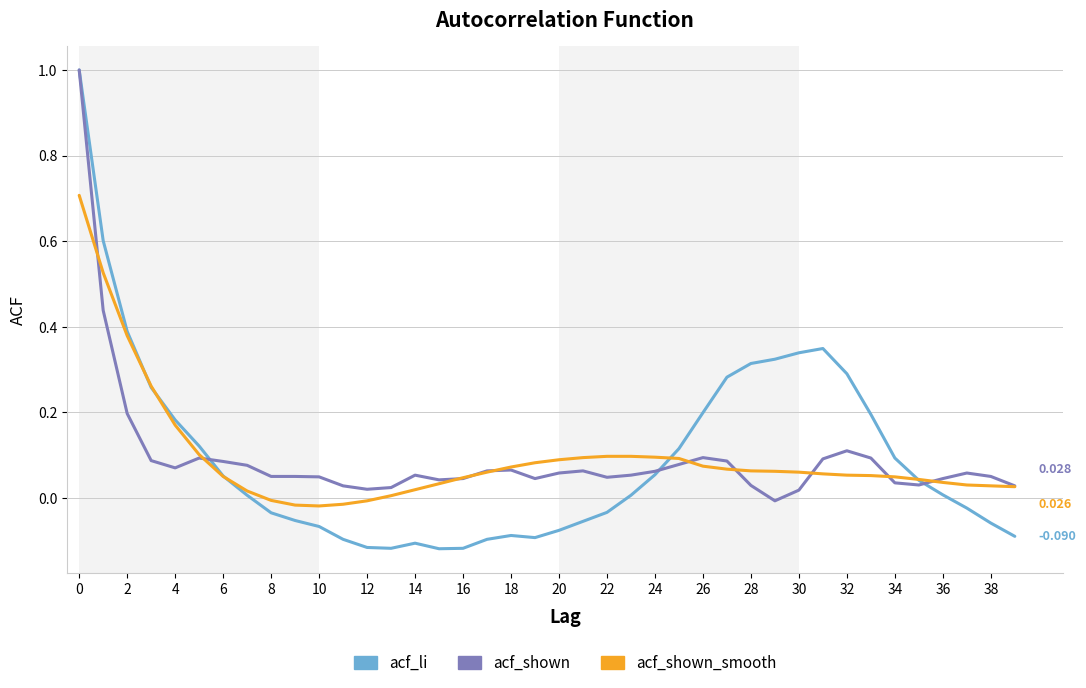

What is the difference between the maximum and minimum values in the acf_shown series?

1.0